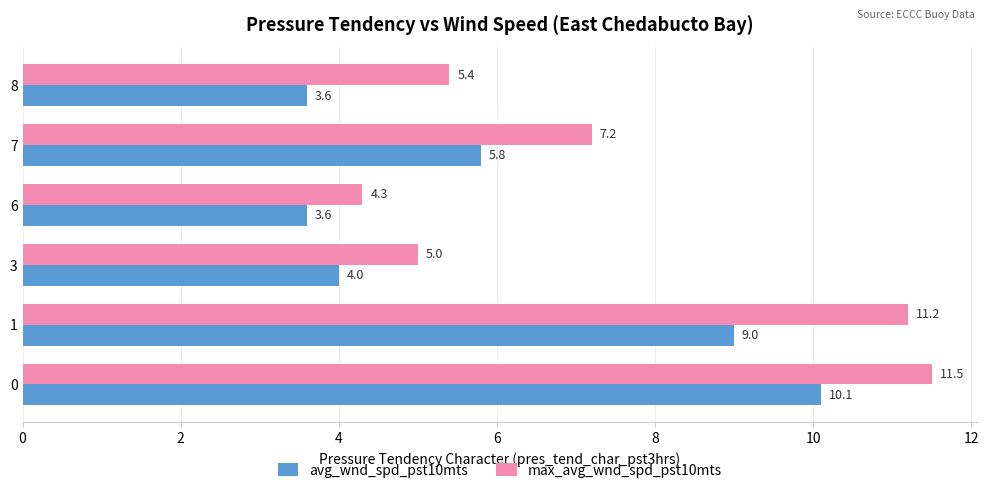

What is the highest value of the max_avg_wnd_spd_pst10mts series?

11.5